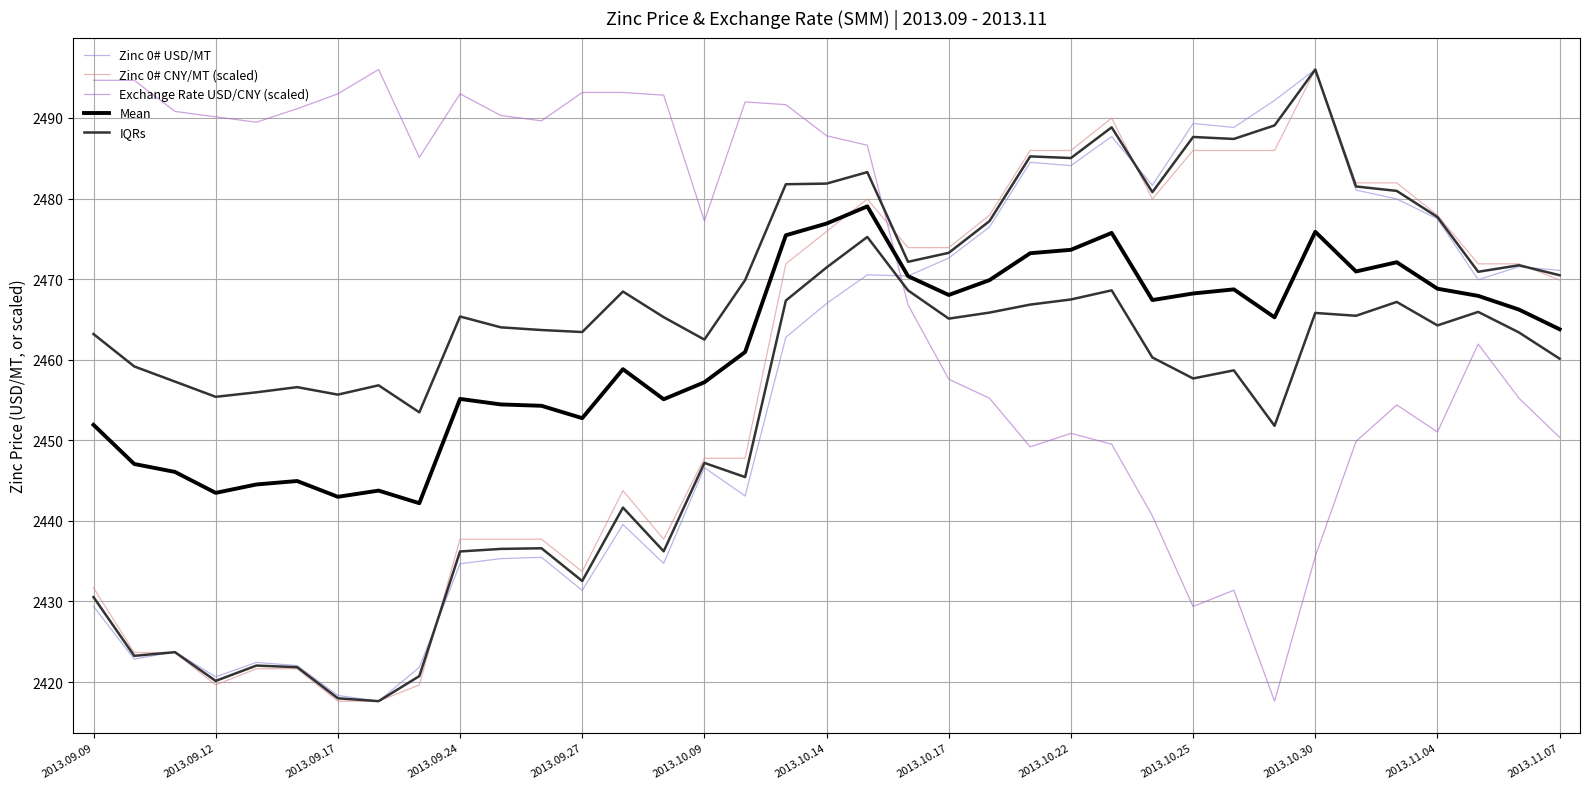

What is the label of the 23rd point from the right?

14